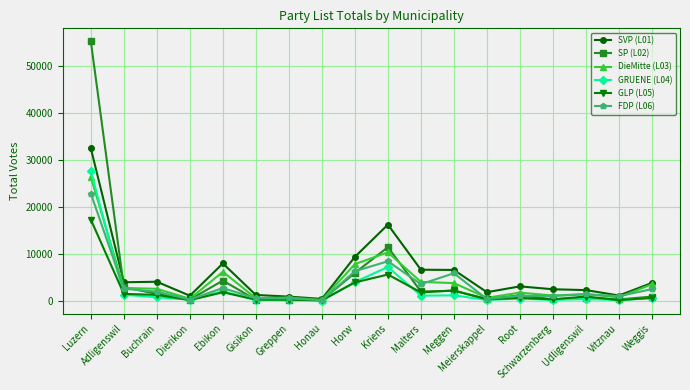

Does the chart display data point markers on the line(s)?

Yes